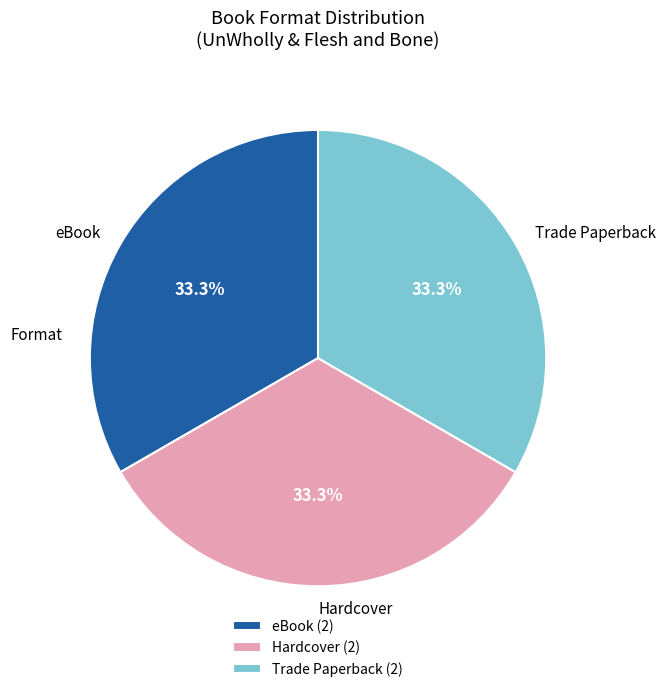

Does any single category account for the majority?

No